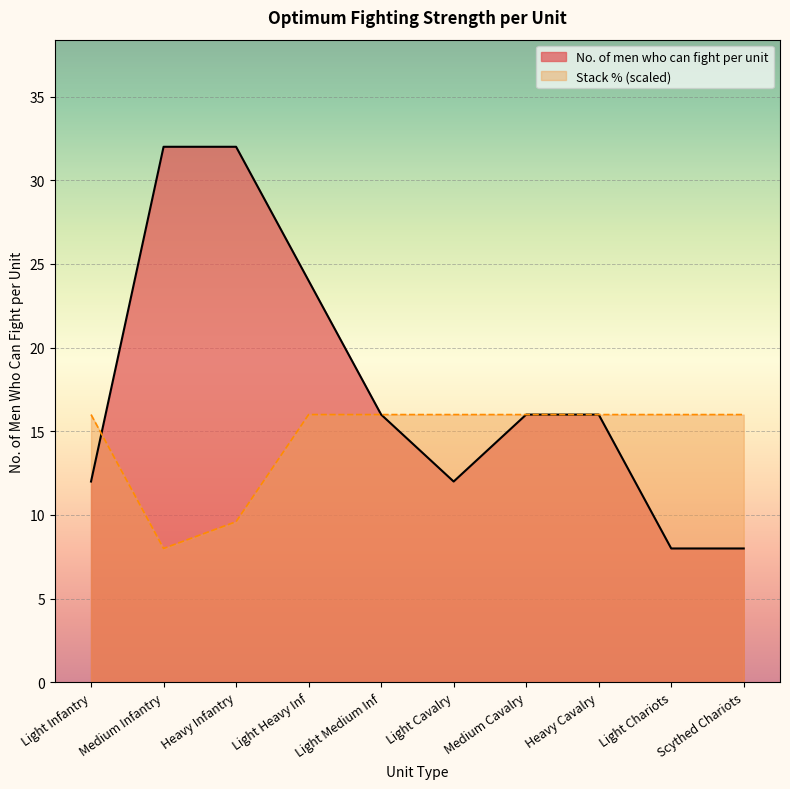

The value at Medium Infantry is 32. True or false?

True